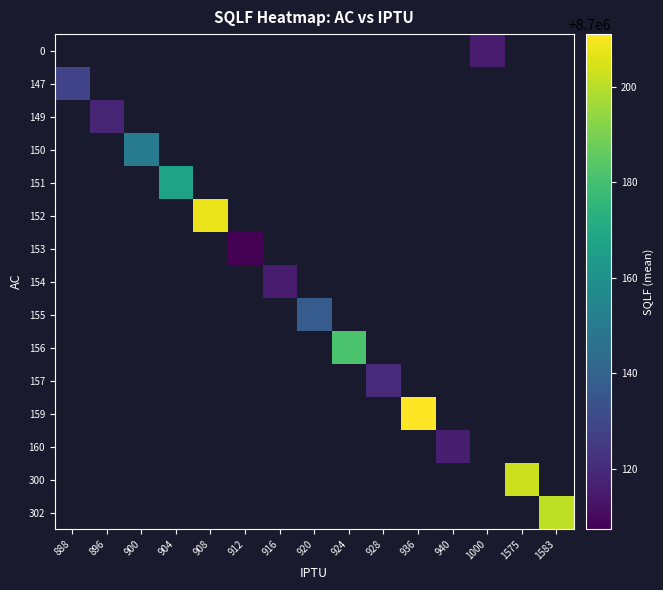

At which category does the chart reach its peak across all series?

936